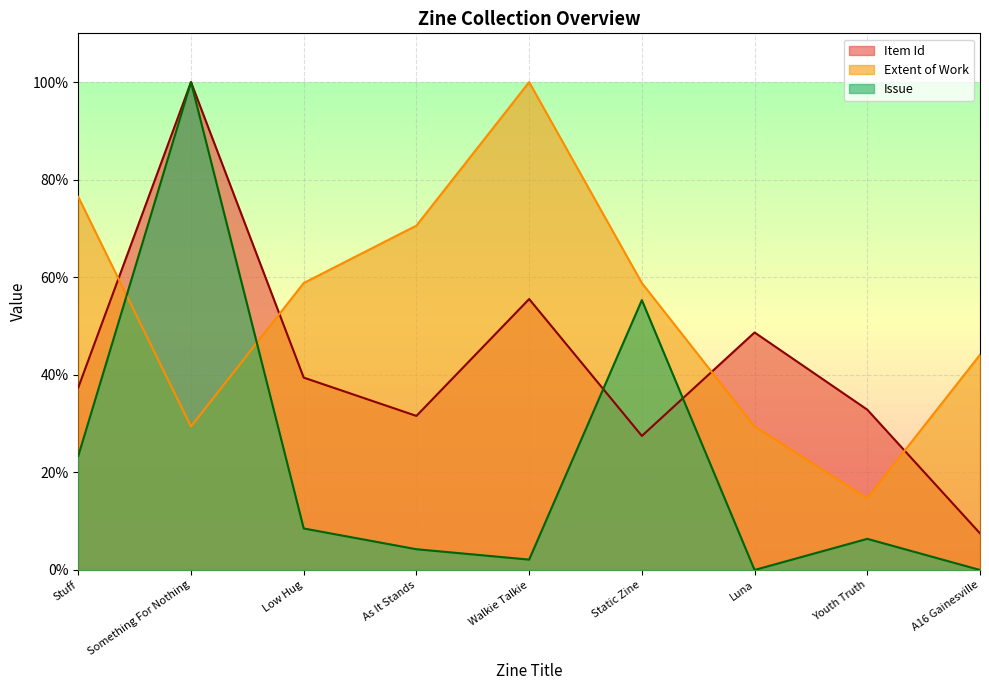

What is the value of the Extent of Work point at the 3rd from the left?

58.8